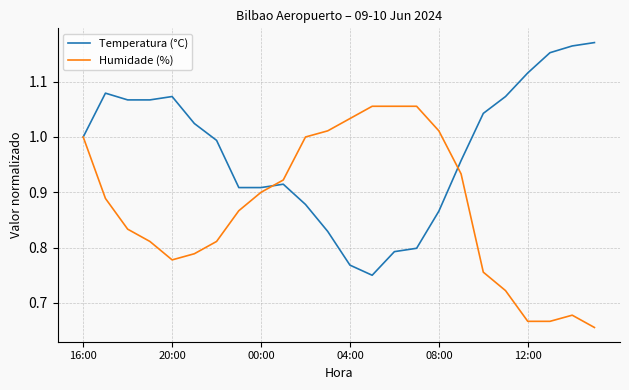

True or false: Temperatura (°C) has more than 2 interior local peaks.

True